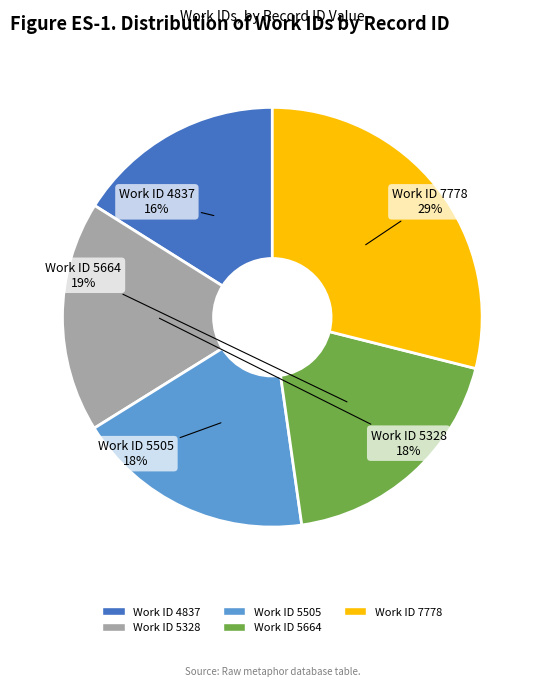

To the nearest percent, what is the difference between the largest and smallest slice percentages?

13%